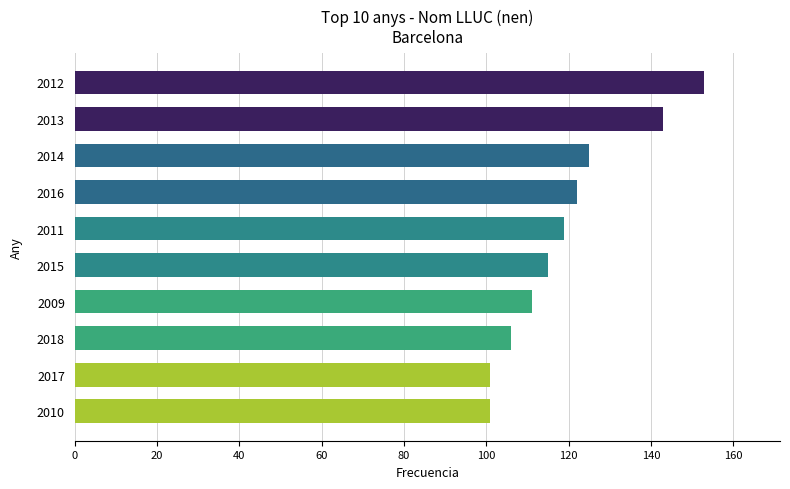

Which has a higher value, 2009 or 2013?

2013